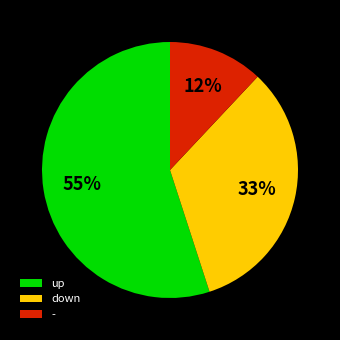

What percentage is the down slice, to the nearest percent?

33%